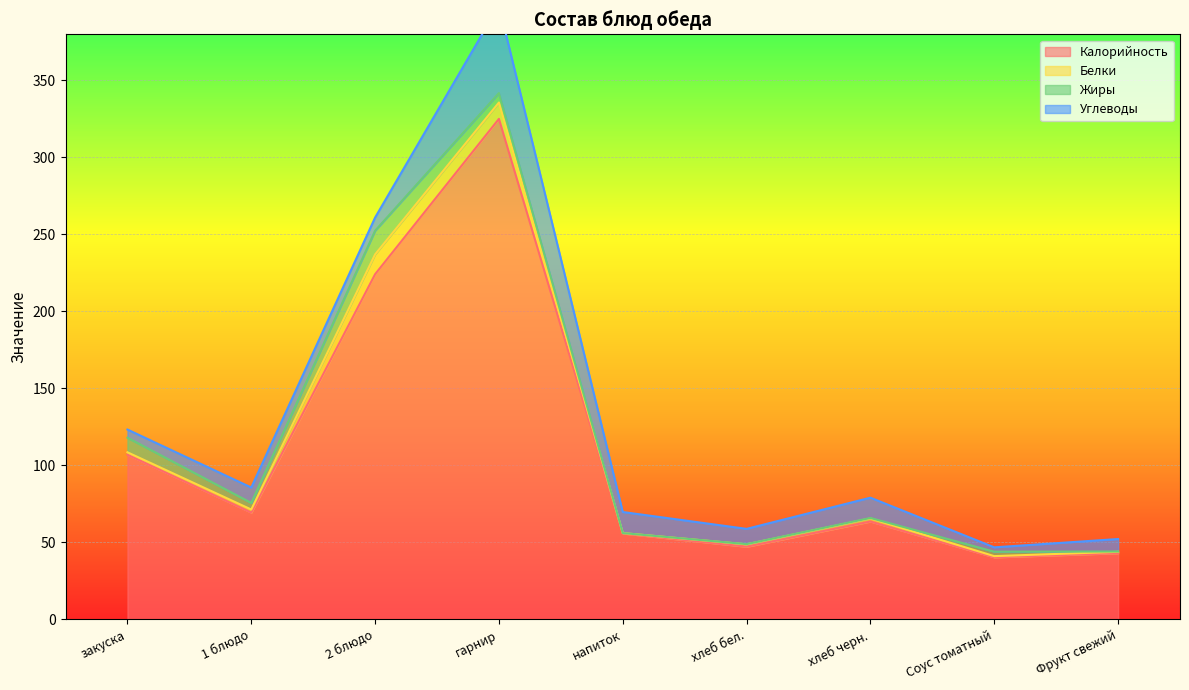

Where do Углеводы and Жиры first cross each other?

закуска and 1 блюдо